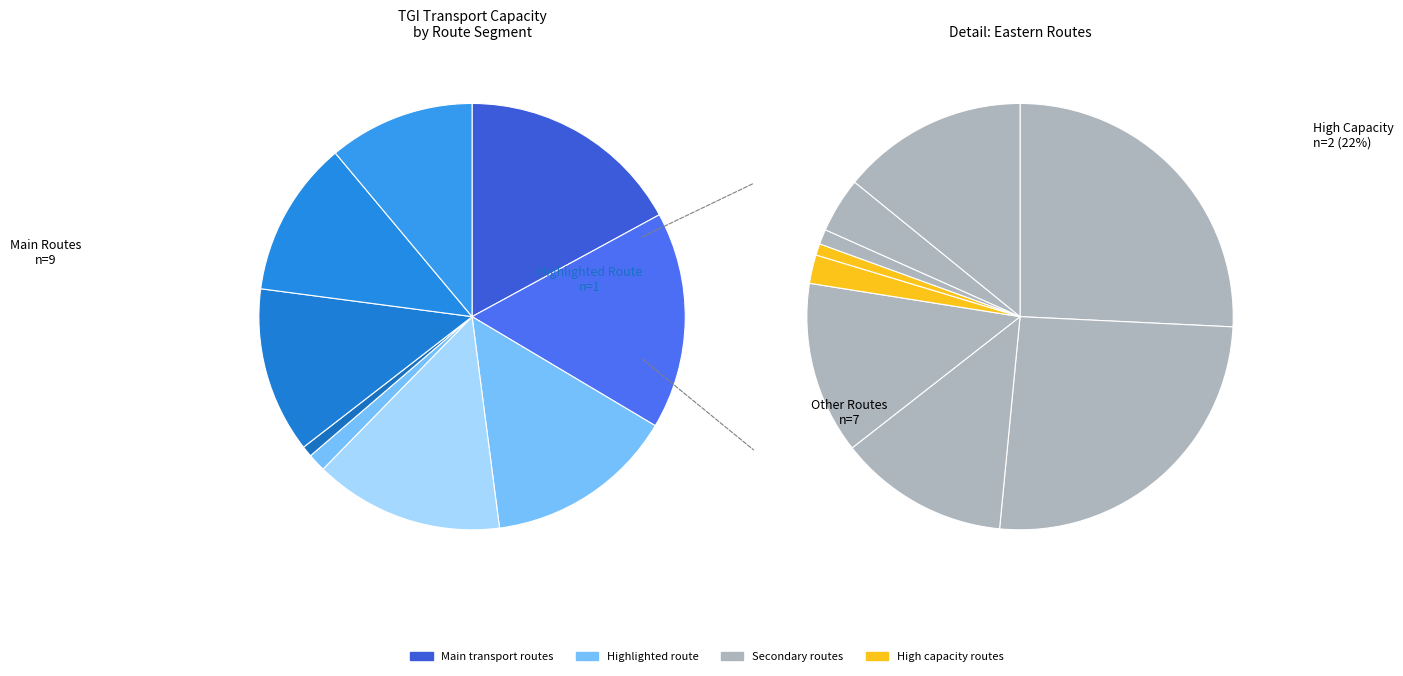

Does Sebastopol - Vasconia represent more than half of the total?

No